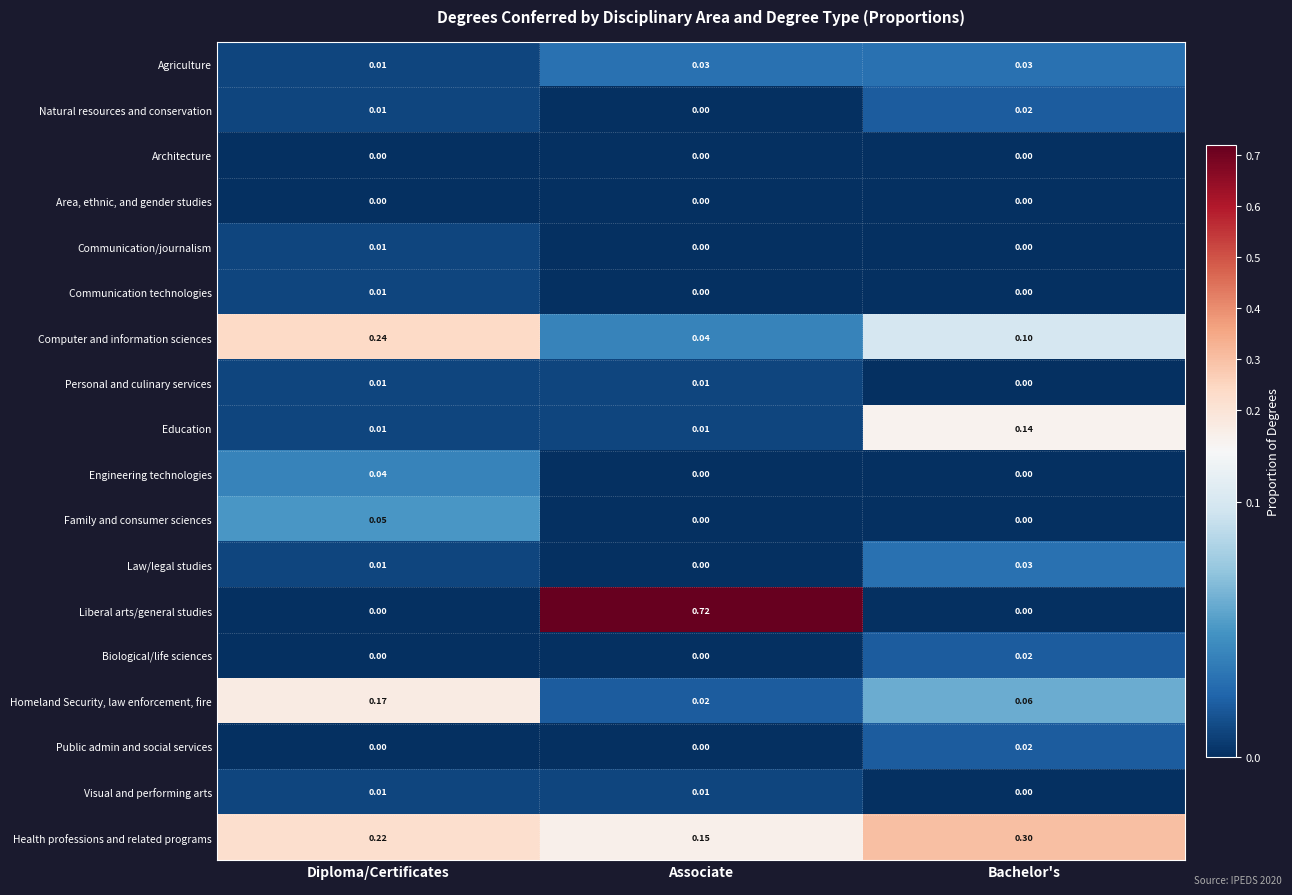

Which category has the highest value in the Computer and information sciences series?

Diploma/Certificates